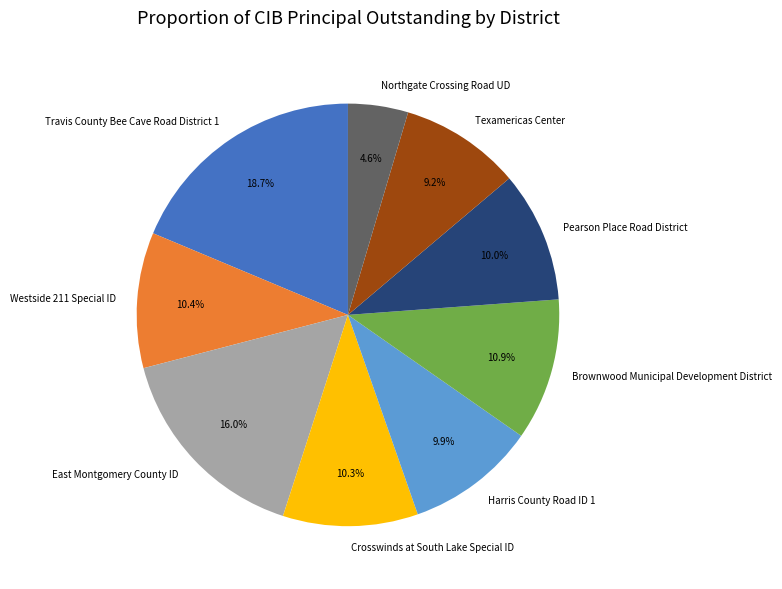

To the nearest percent, what portion does Harris County Road ID 1 represent?

10%